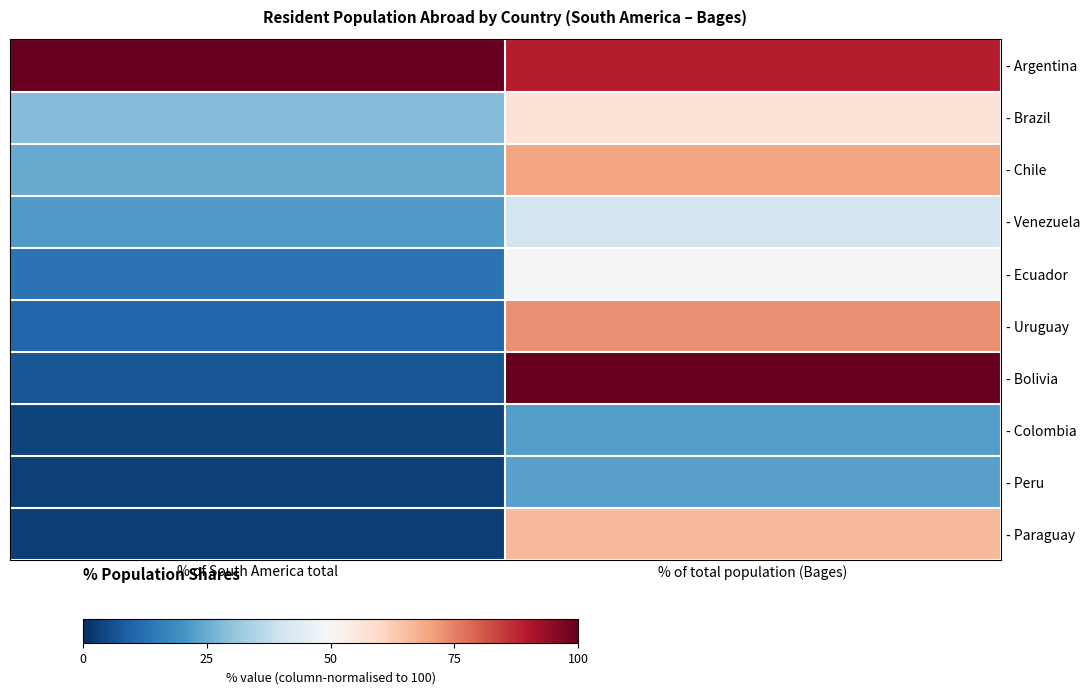

At which category is the sum across all series the highest?

% of total population (Bages)